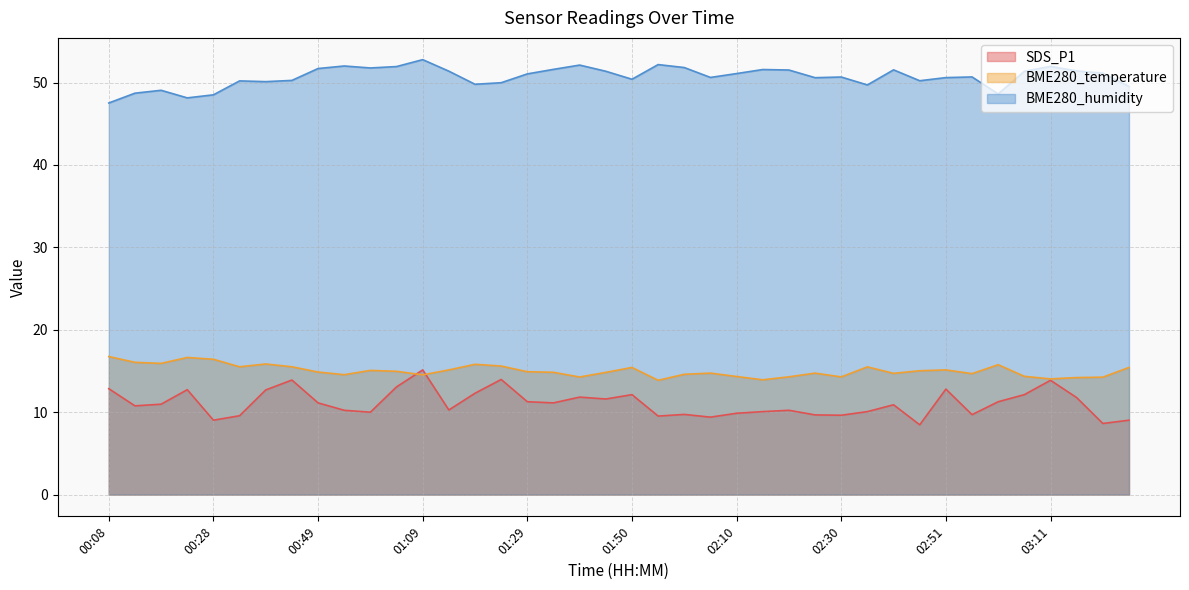

What is the value of the SDS_P1 point at the 37th from the left?

13.9